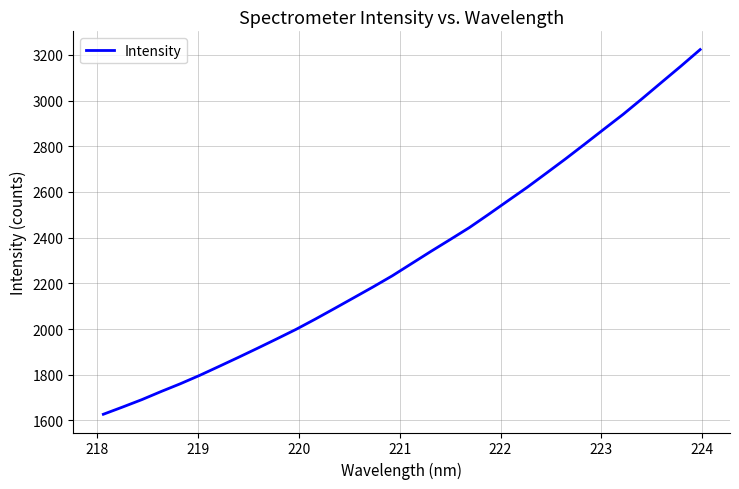

What is the difference between the maximum and minimum values?

1595.7